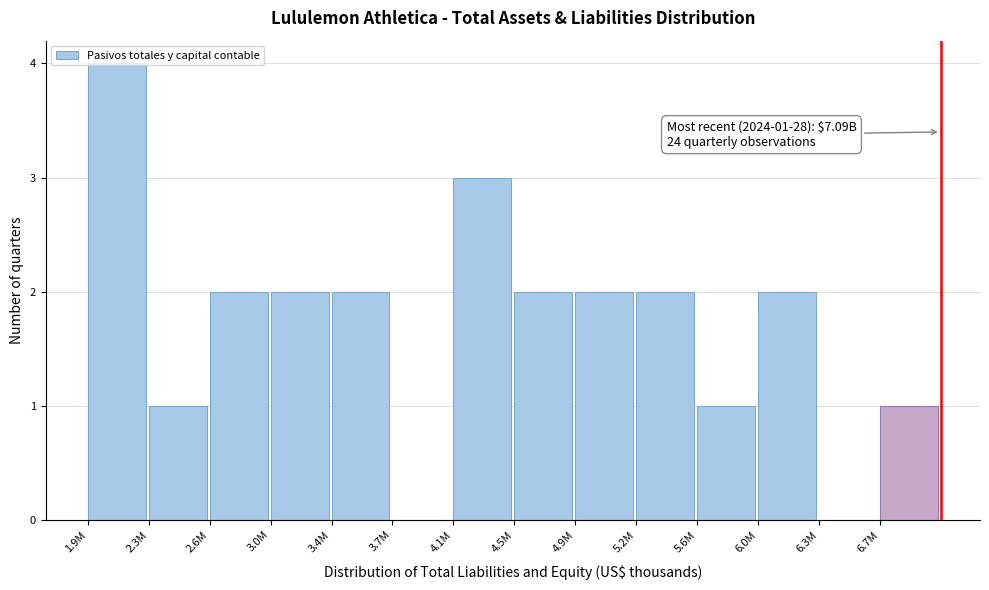

What is the sum of all values?

24